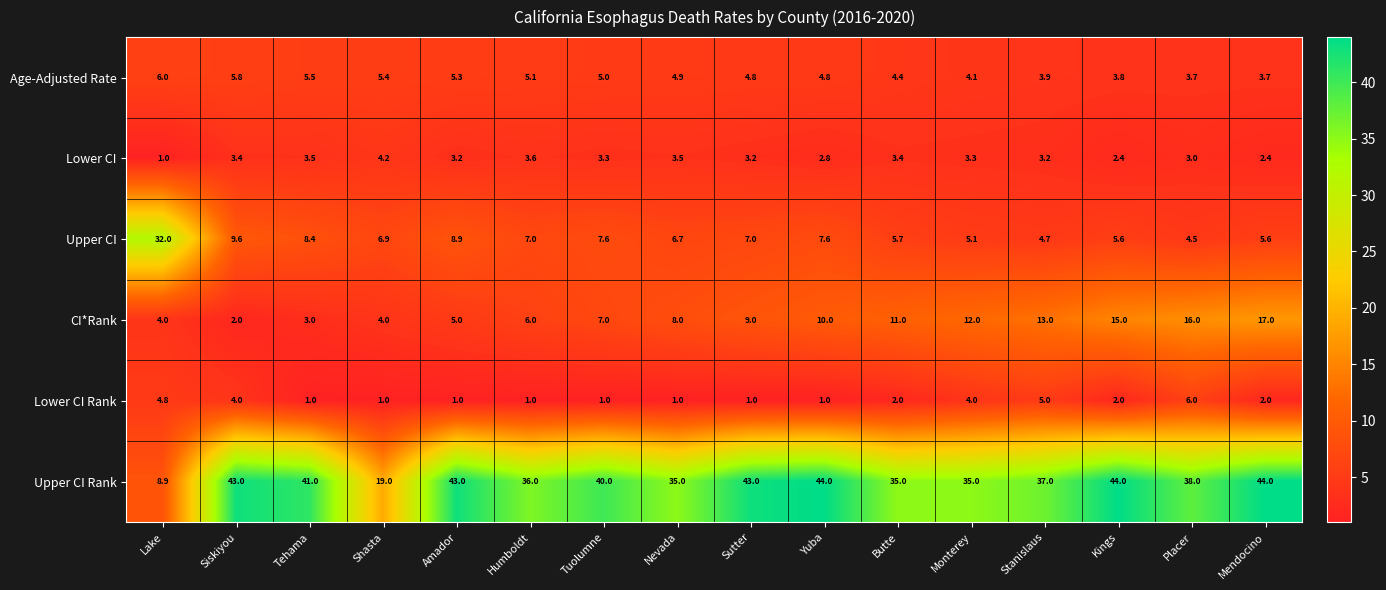

What is the highest value of the Upper CI Rank series?

44.0